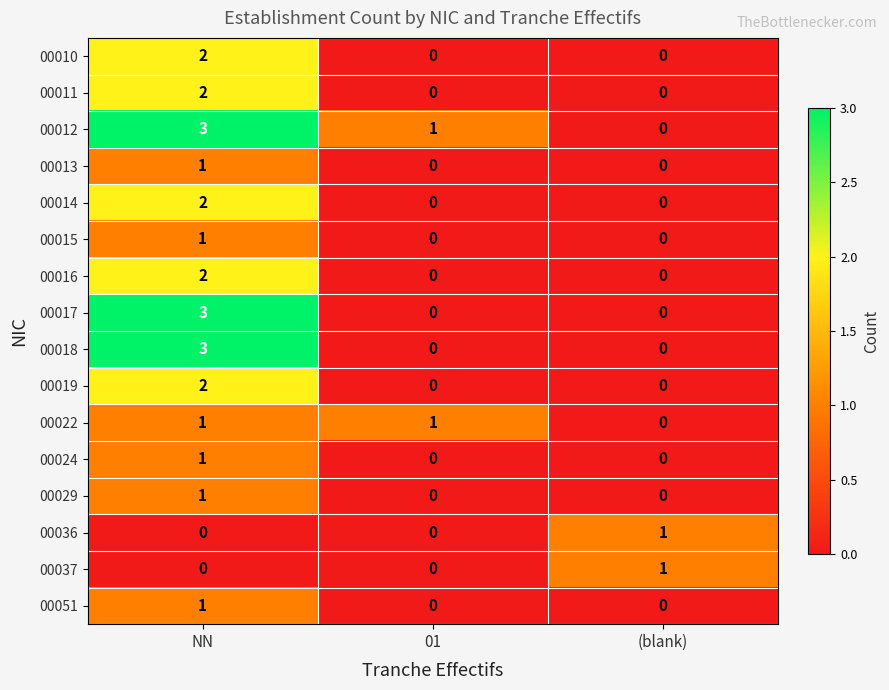

True or false: 00011 has a value of 2 at NN.

True